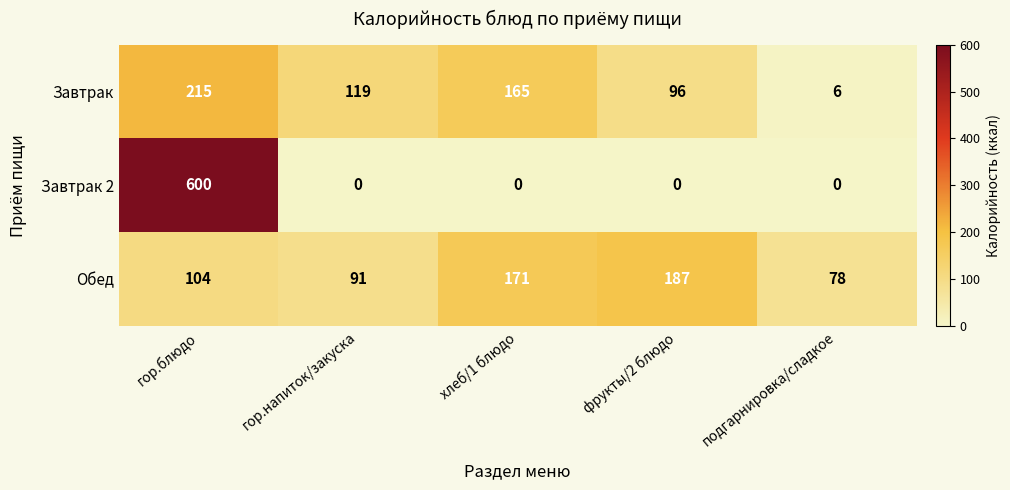

Which category has the lowest value in the Завтрак series?

подгарнировка/сладкое